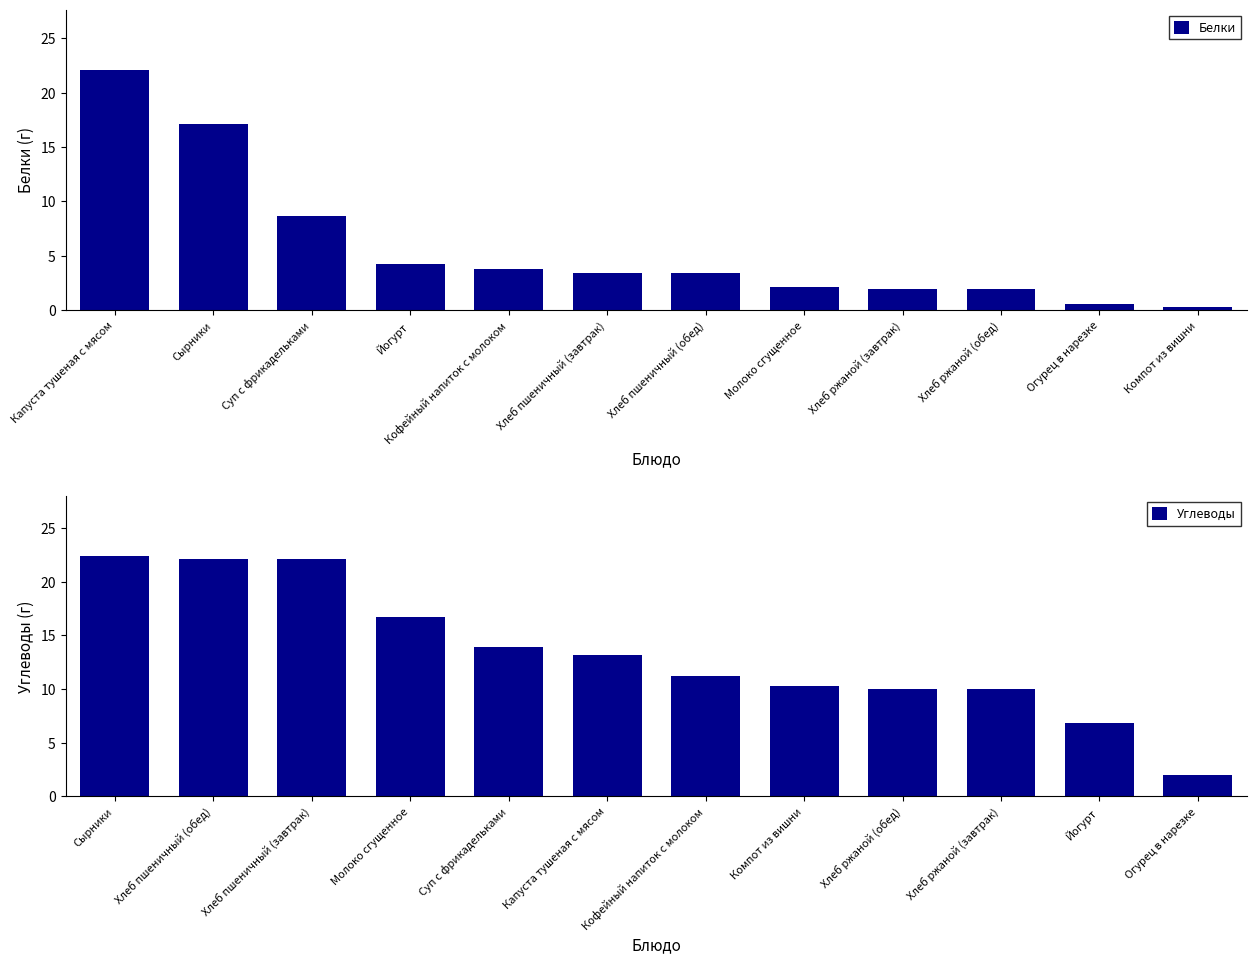

Which category has the lowest value across all series?

Компот из вишни